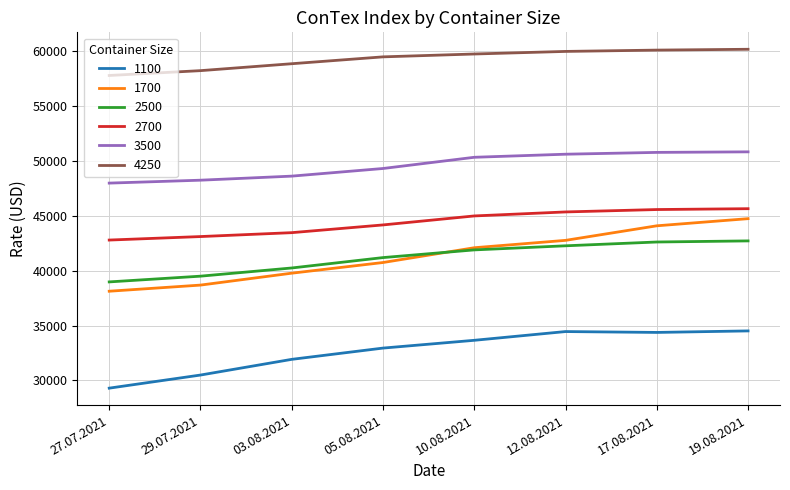

How many lines are shown in the chart?

6